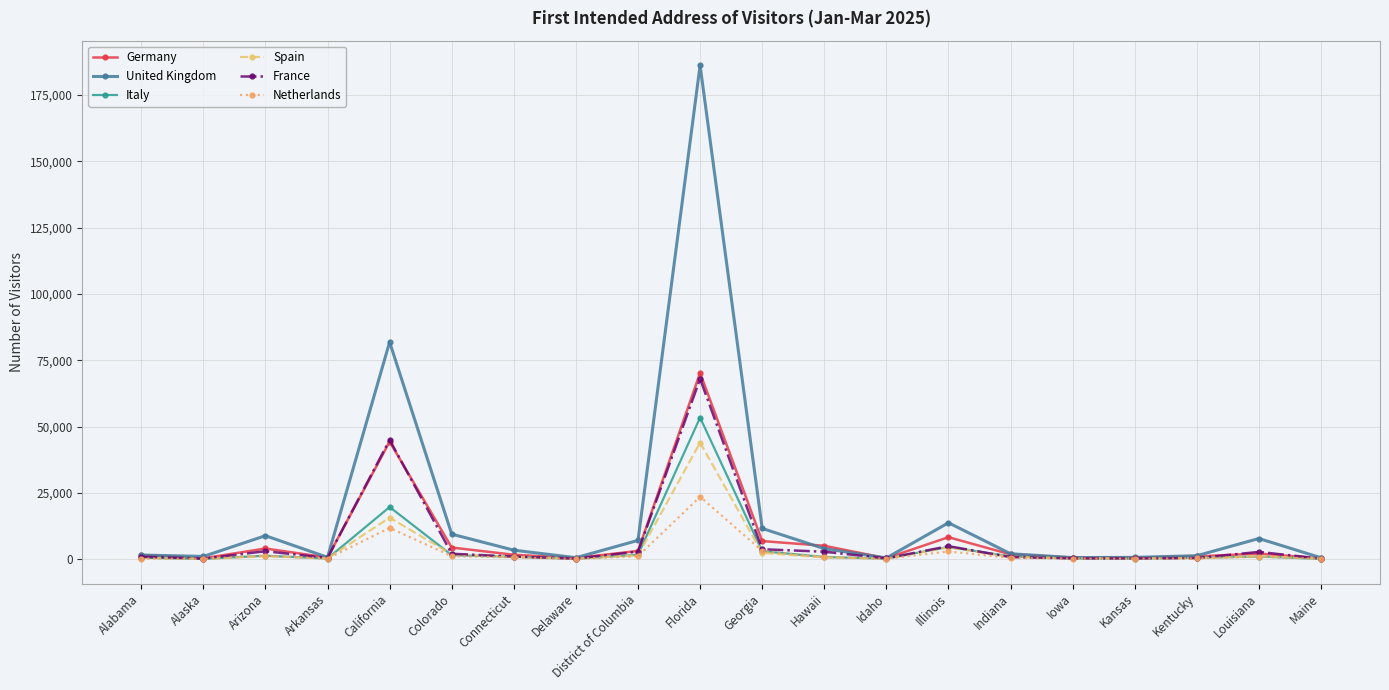

Which series has the largest range (max minus min)?

United Kingdom